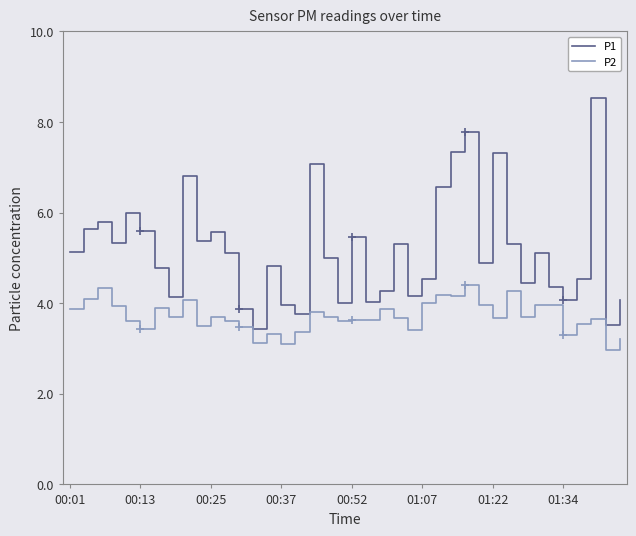

What is the maximum value shown in the chart?

8.5